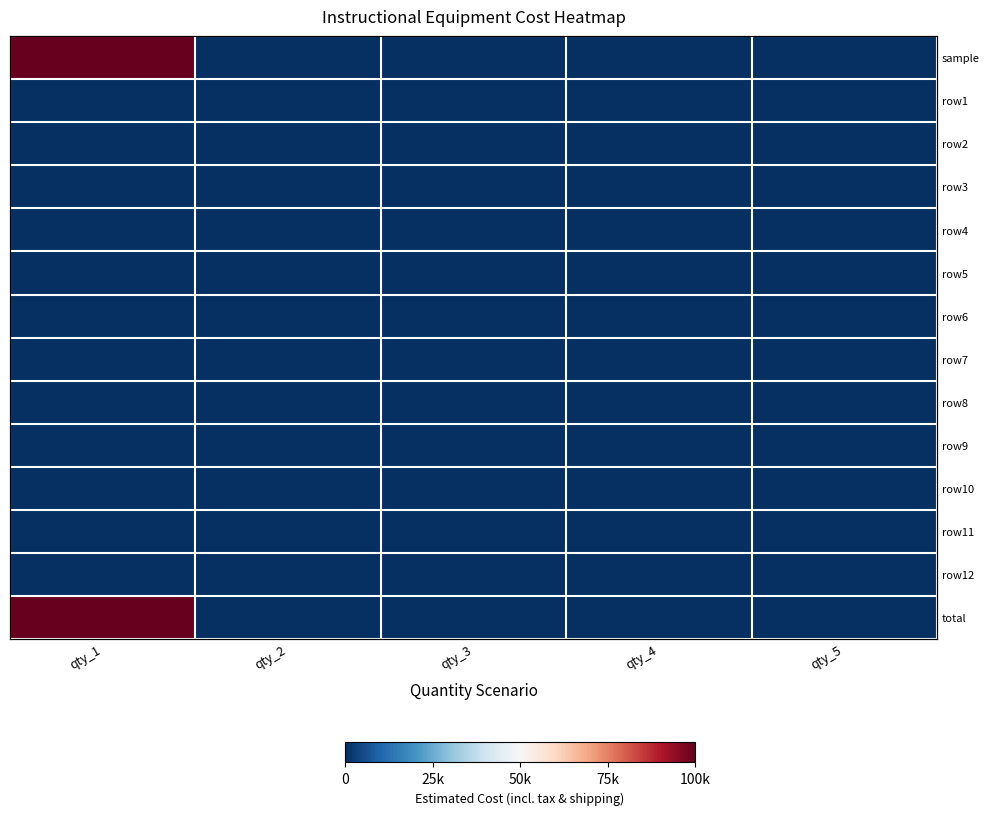

Is the value of row1 at qty_4 greater than the value of row6 at qty_1?

No